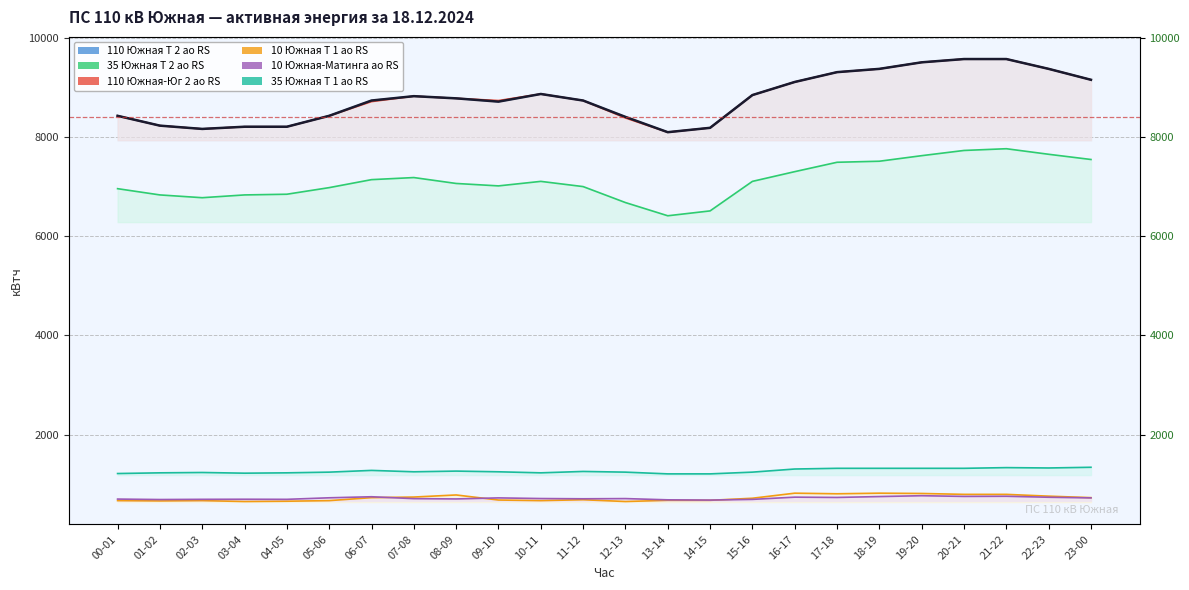

What position from the right is 01-02?

23